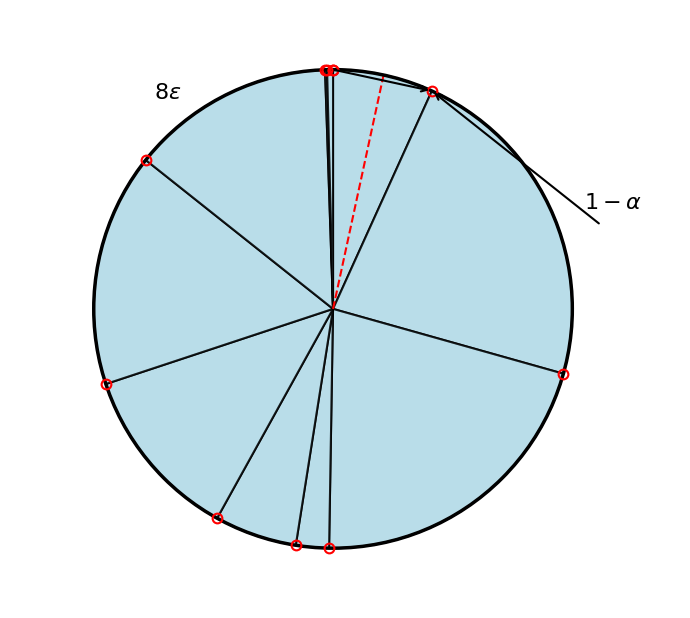

To the nearest percent, what is the difference between the largest and smallest slice percentages?

22%